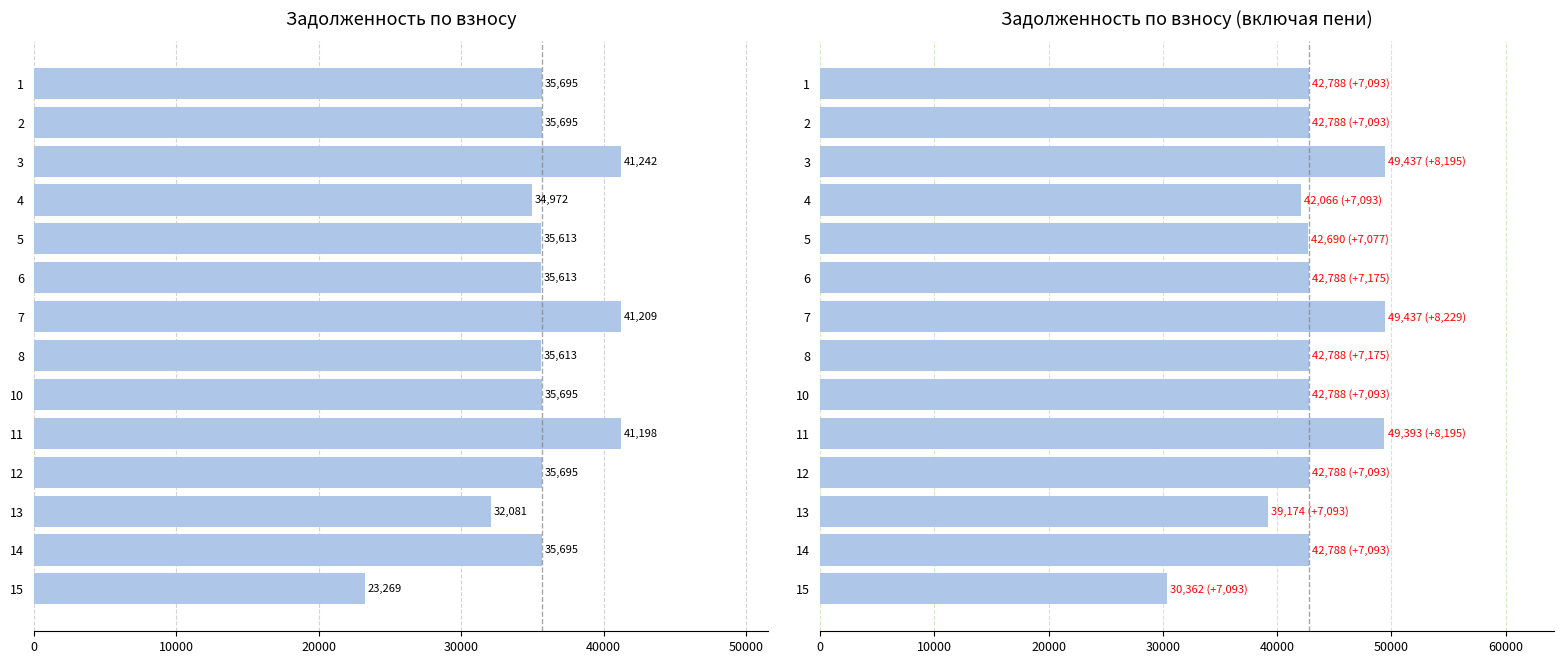

What is the value of the zadolzhennost_peni bar at the 6th from the left?

42788.4